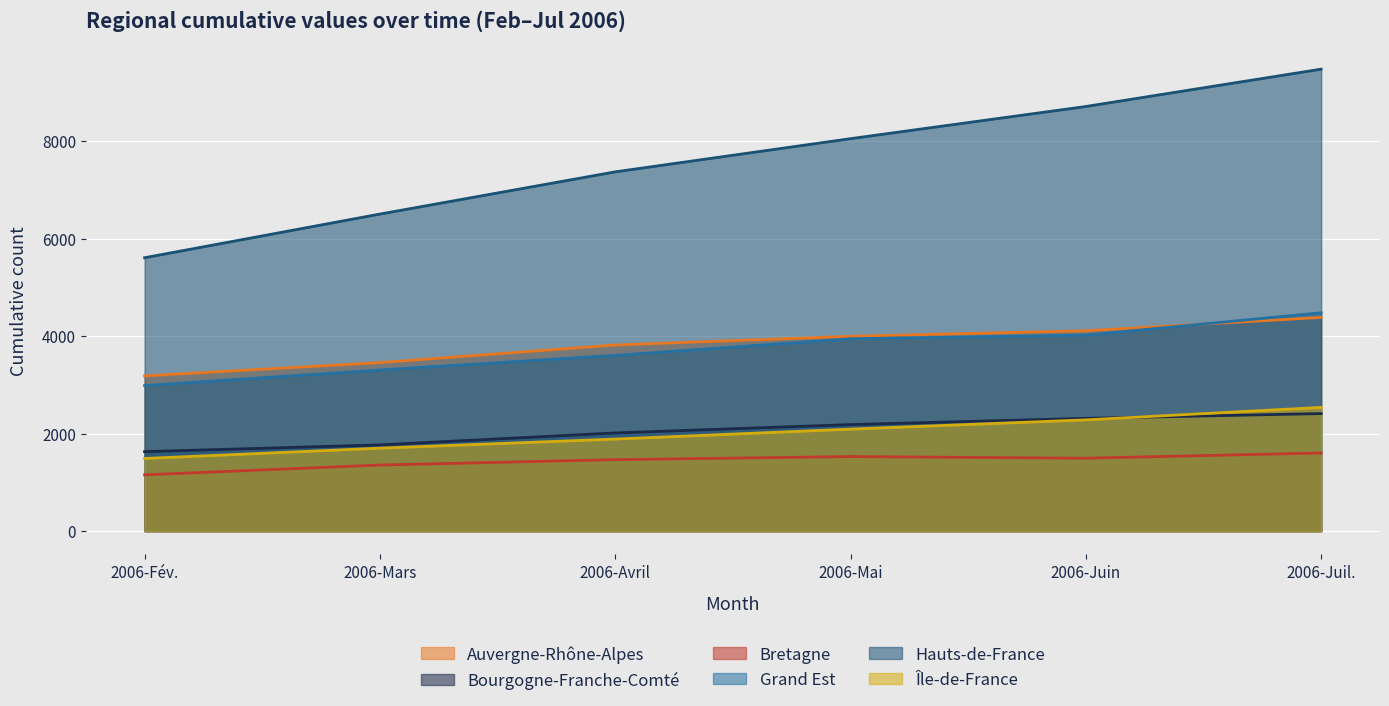

True or false: Bretagne and Île-de-France cross at least once.

False